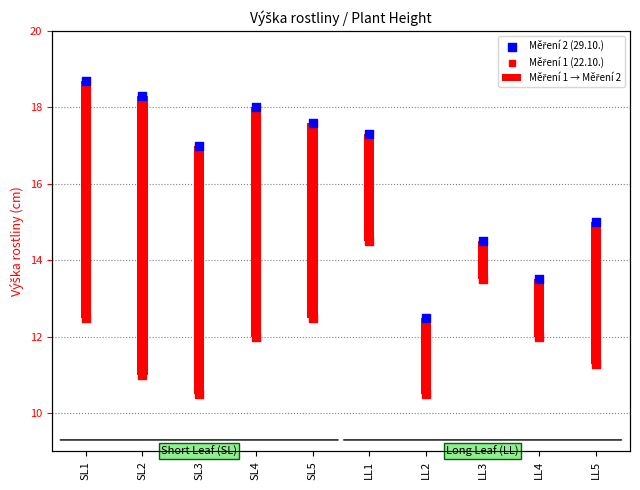

What is the total value across all series at SL5?

30.1